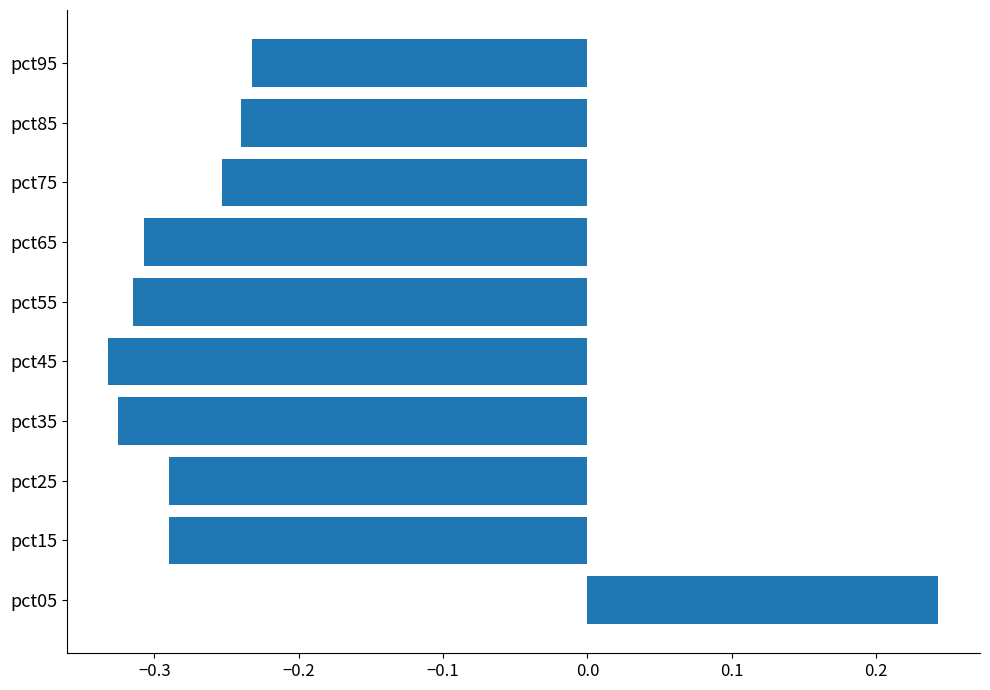

What is the sum of all values?

-2.3